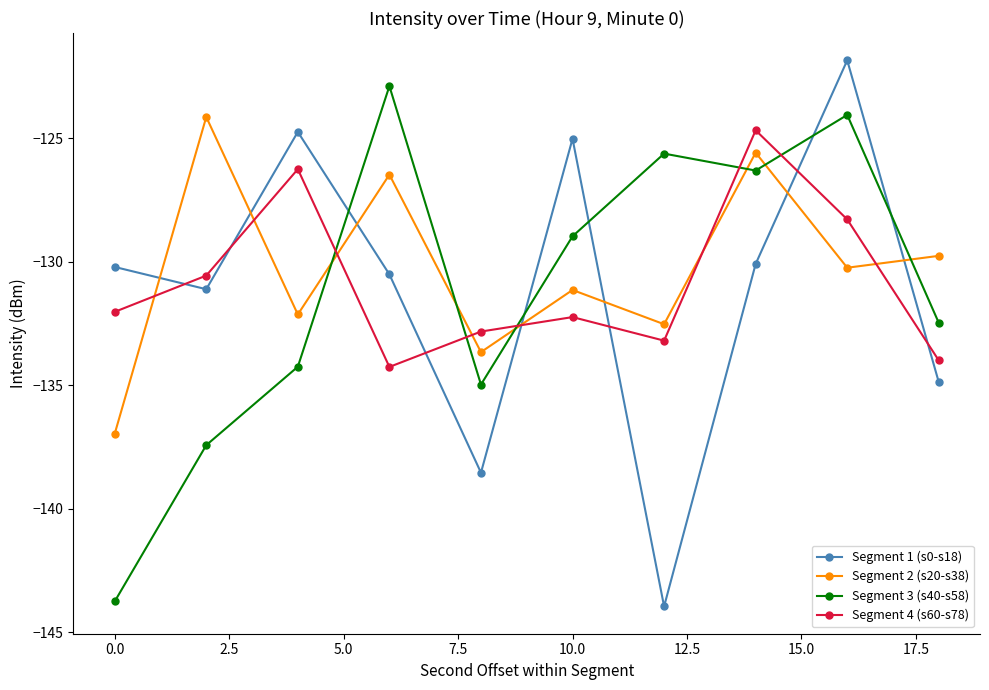

What is the minimum value shown in the chart?

-144.0